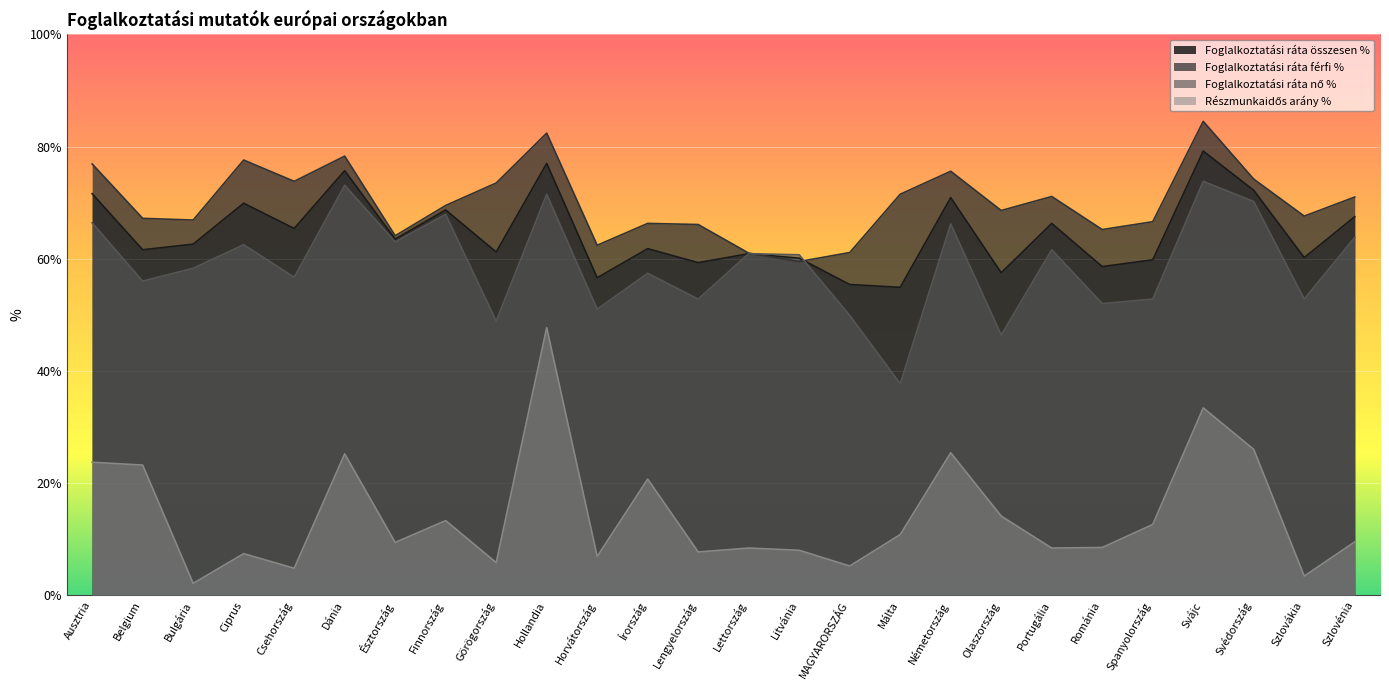

At which category is the sum across all series the highest?

Hollandia